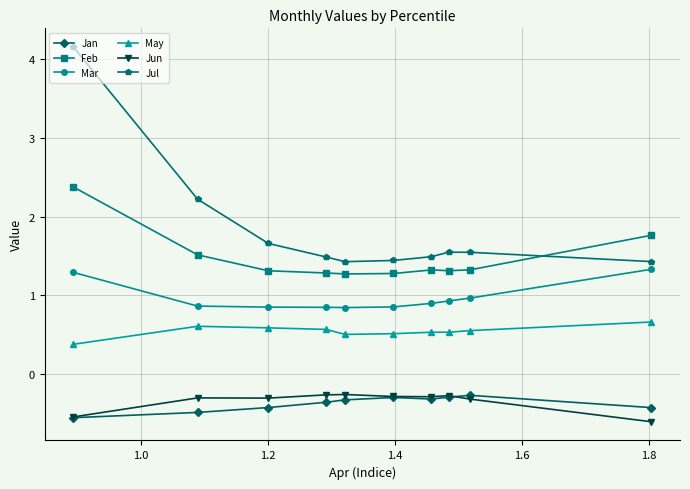

Which series has the largest total across all categories?

Jul